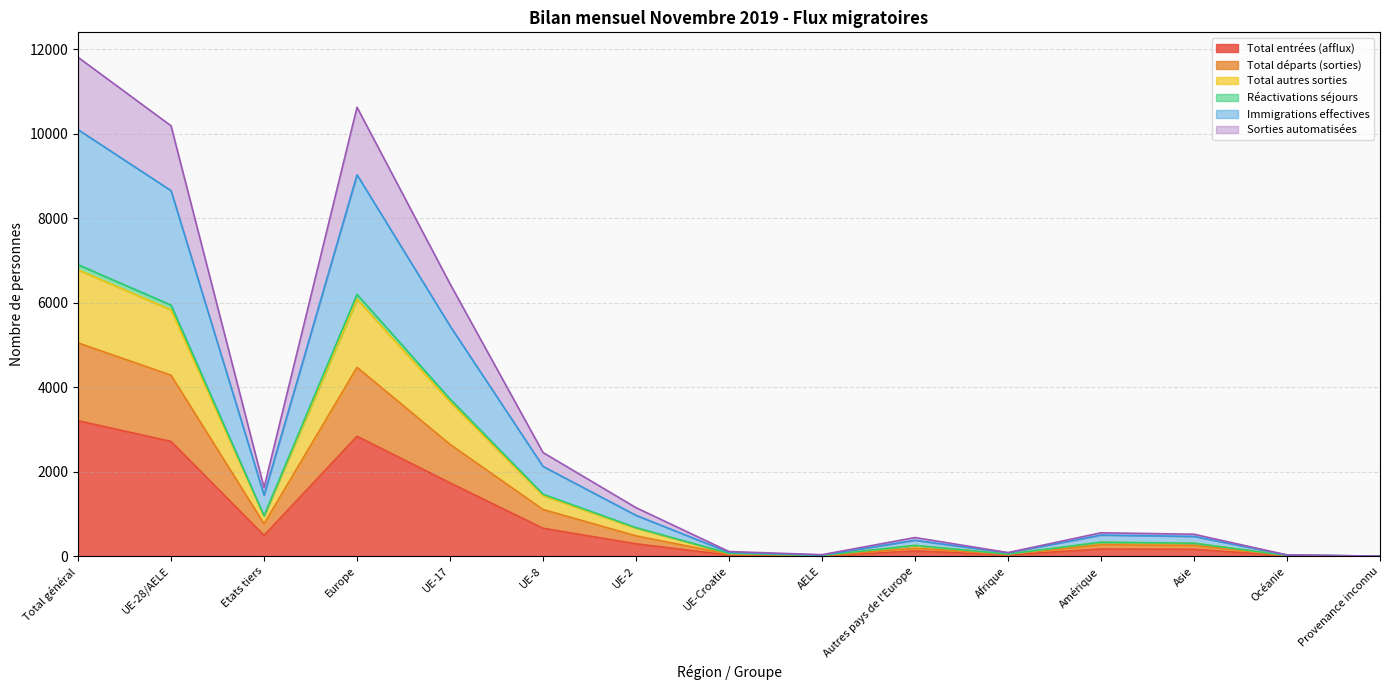

At which label is Immigrations effectives closest to 5050?

UE-17